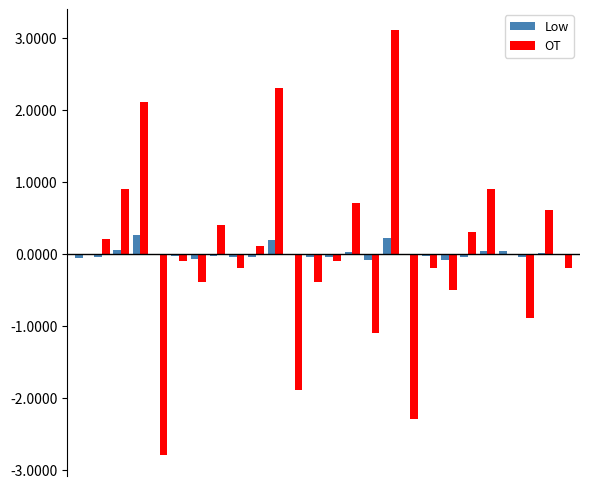

What is the greatest value displayed?

3.1